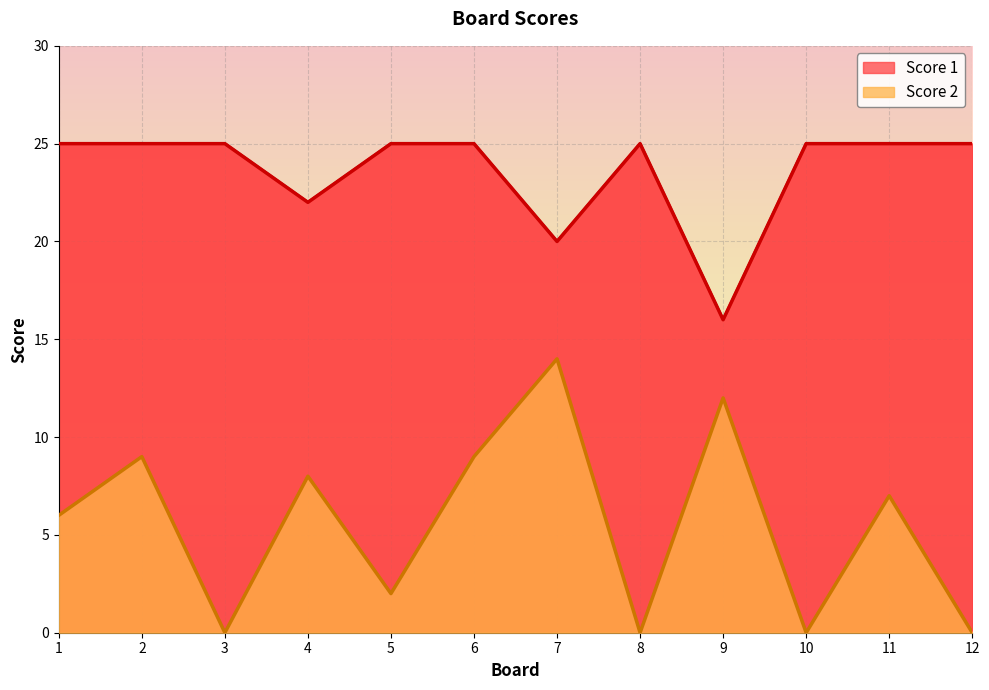

How many interior local peaks does the Score 2 series have?

5